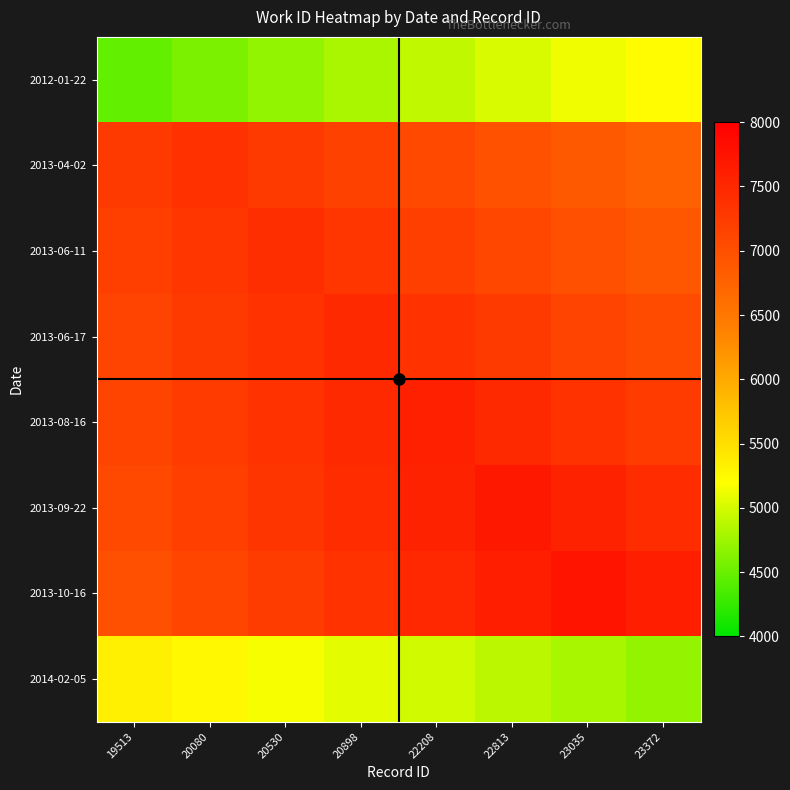

At how many categories does at least one series exceed 6847?

8